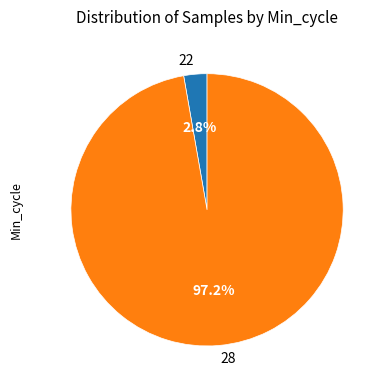

Between 22 and 28, which is larger?

28